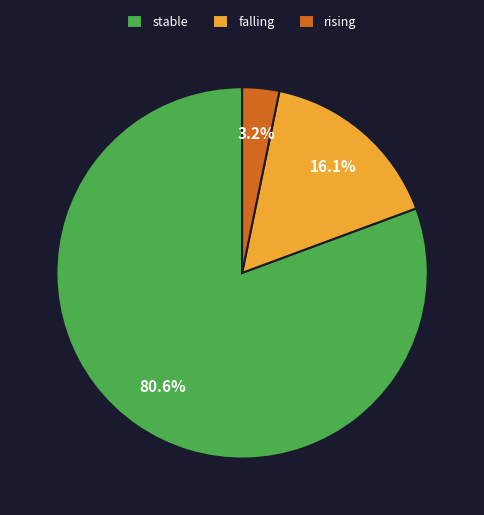

To the nearest percent, what portion does stable represent?

81%